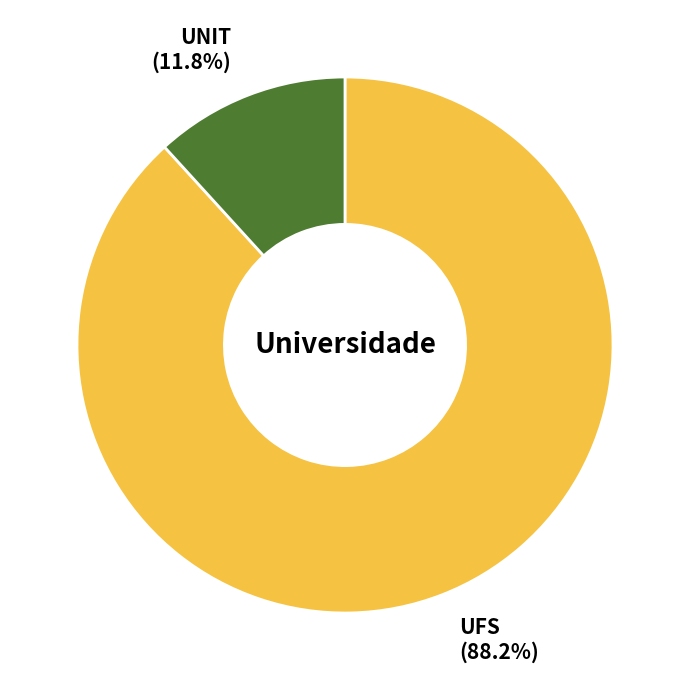

Which category has the smallest portion of the pie?

UNIT